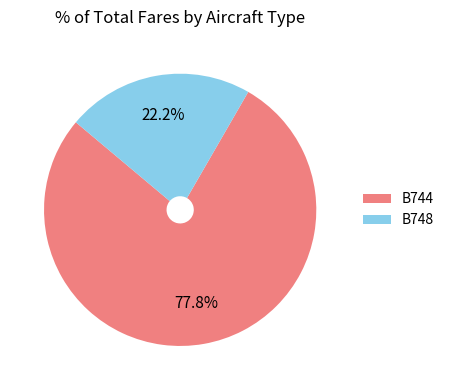

Which has a higher value, B744 or B748?

B744